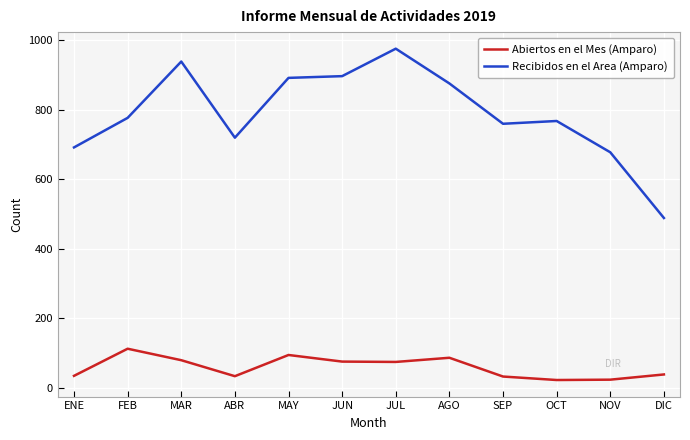

The value of Recibidos en el Area (Amparo) at OCT is 768. True or false?

True